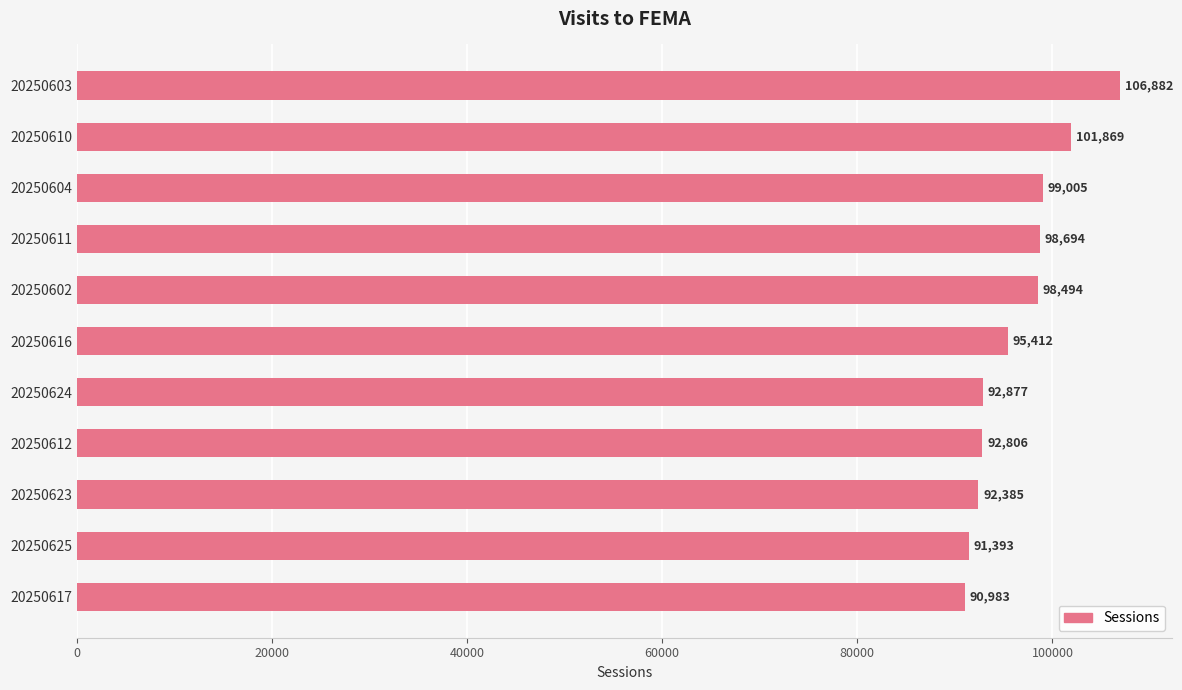

What is the difference between the maximum and minimum values?

15899